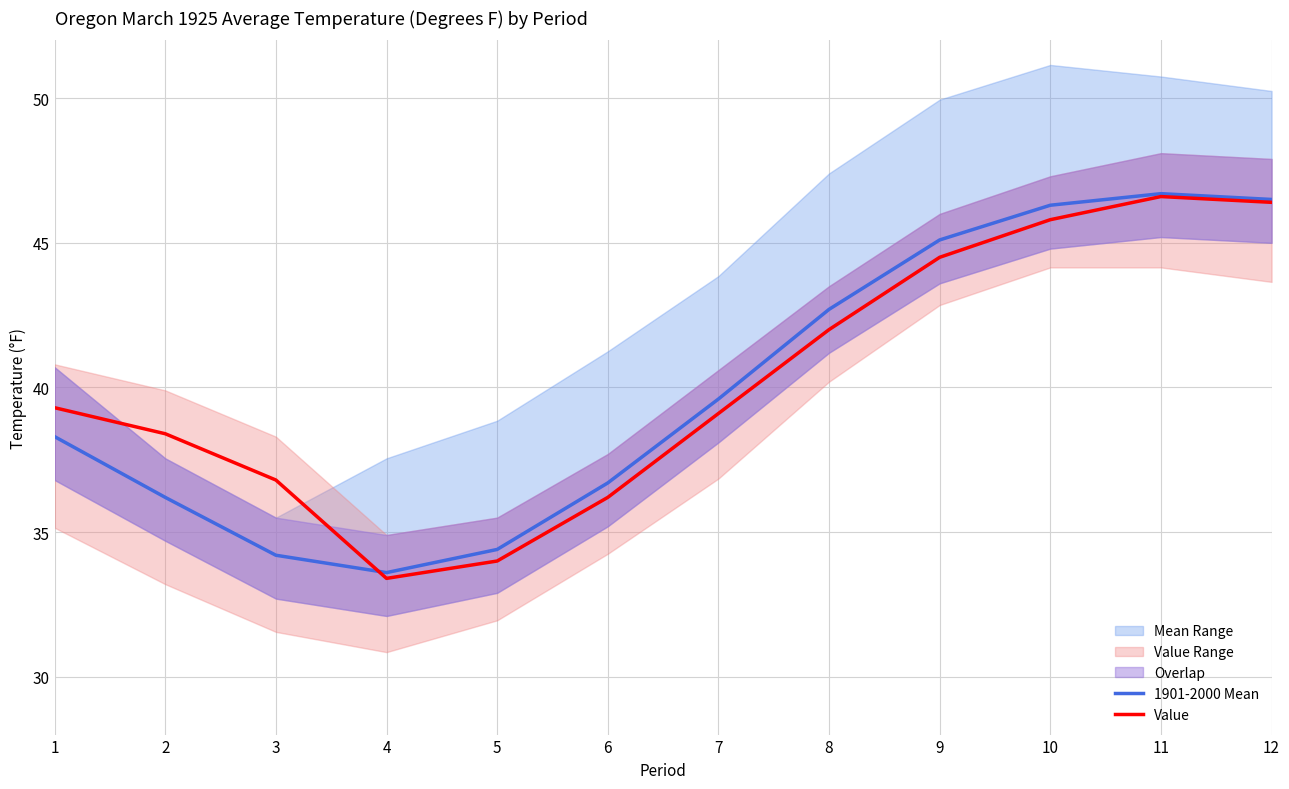

Is it true that Value equals 12.1 at 4?

False